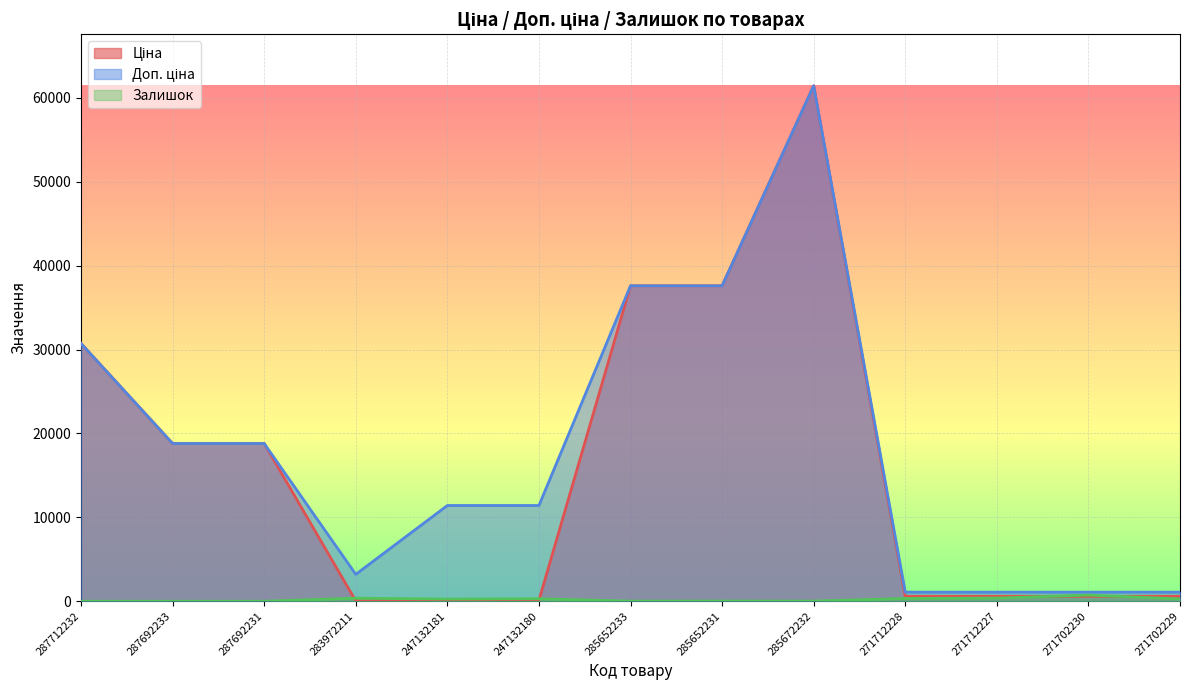

True or false: Ціна and Доп. ціна intersect in this chart.

False